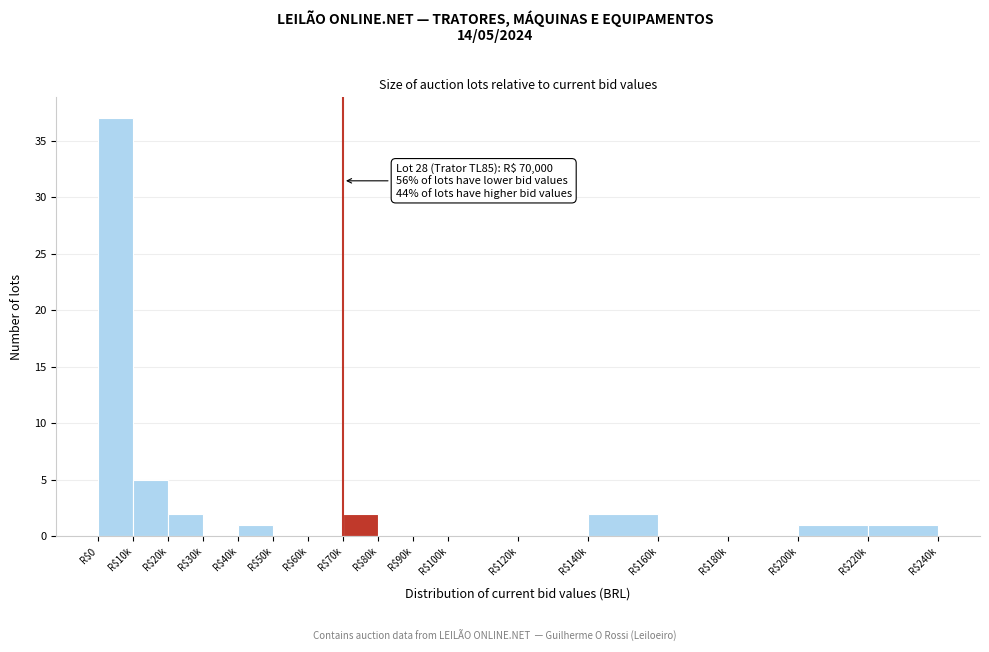

The value at R$120k is 0. True or false?

True